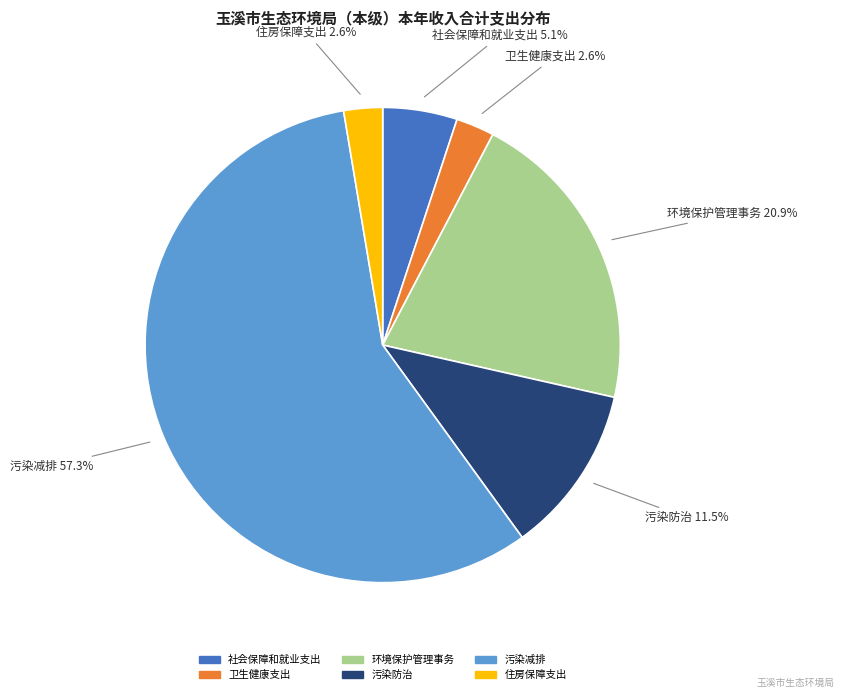

Count the number of slices in the pie.

6